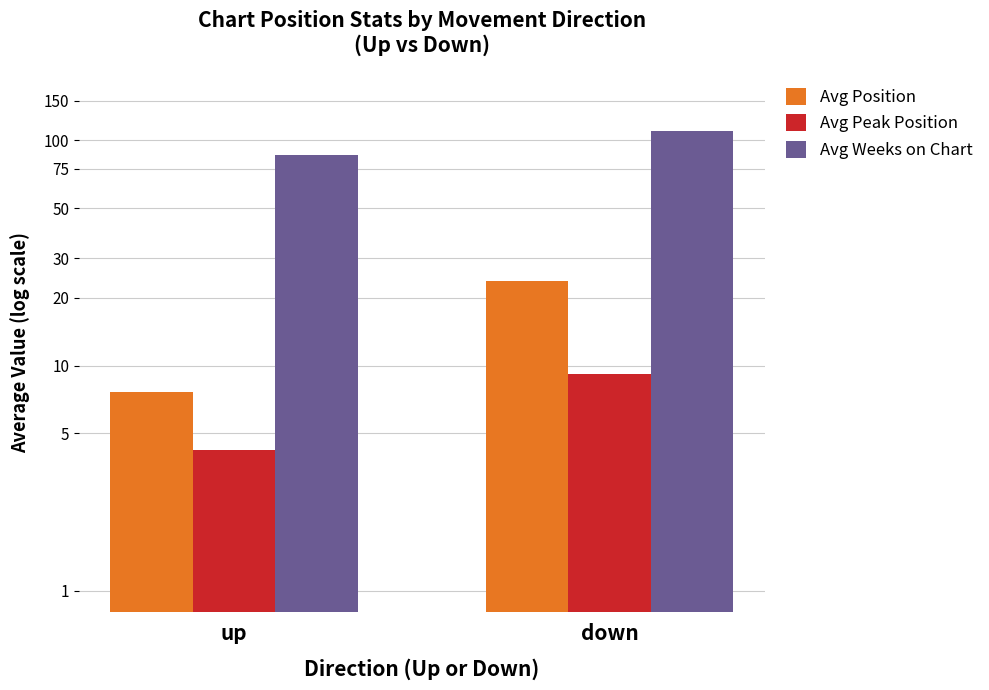

What is the label of the 2nd bar from the left?

down